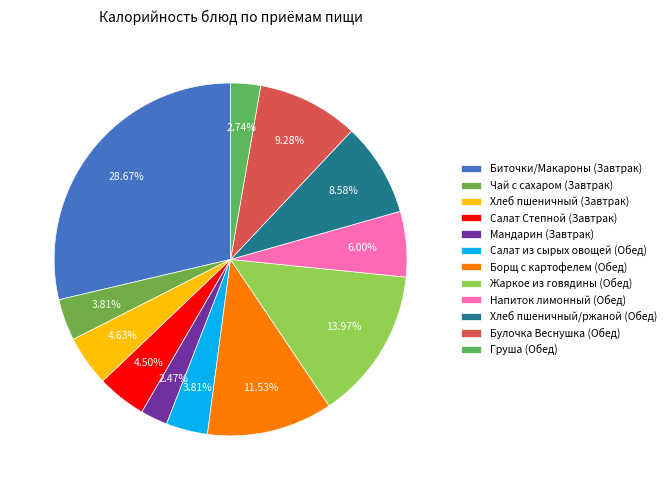

To the nearest percent, what is the difference between the Борщ с картофелем (Обед) and Булочка Веснушка (Обед) slice percentages?

2%